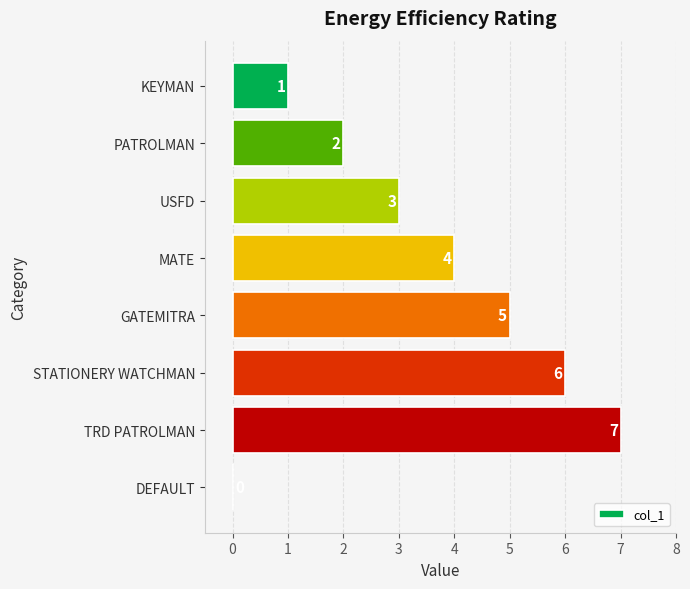

The value at MATE is 1. True or false?

False